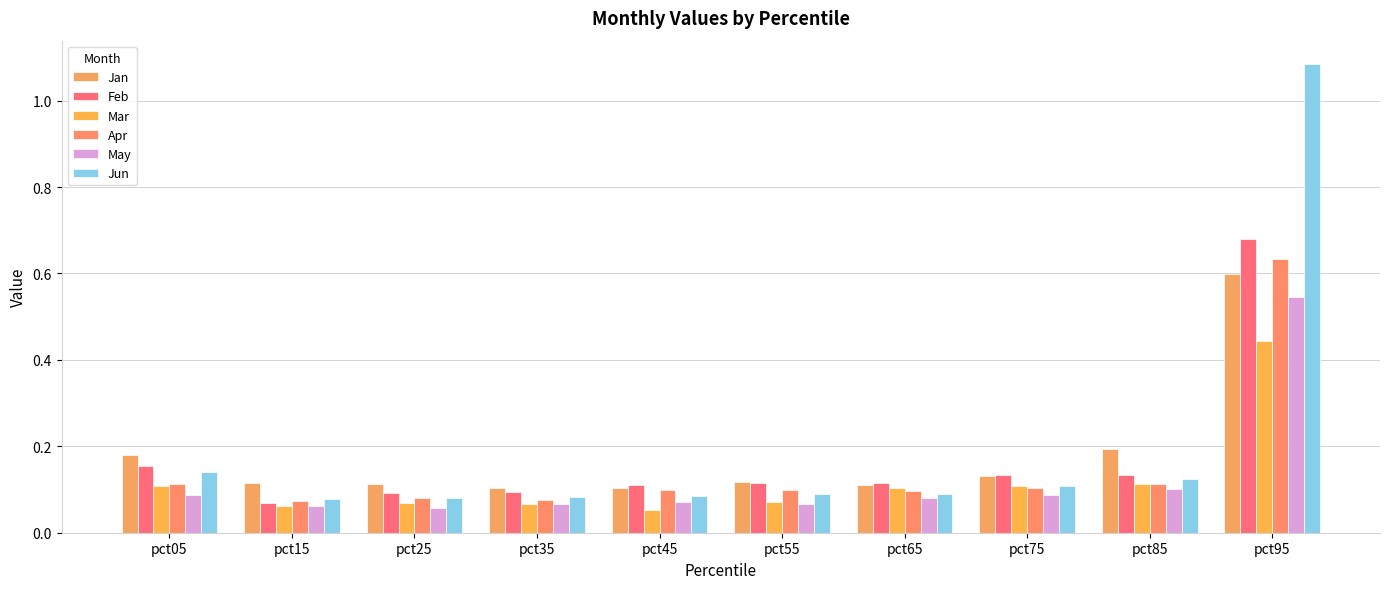

The Apr series shows 0.1 at pct55. True or false?

True